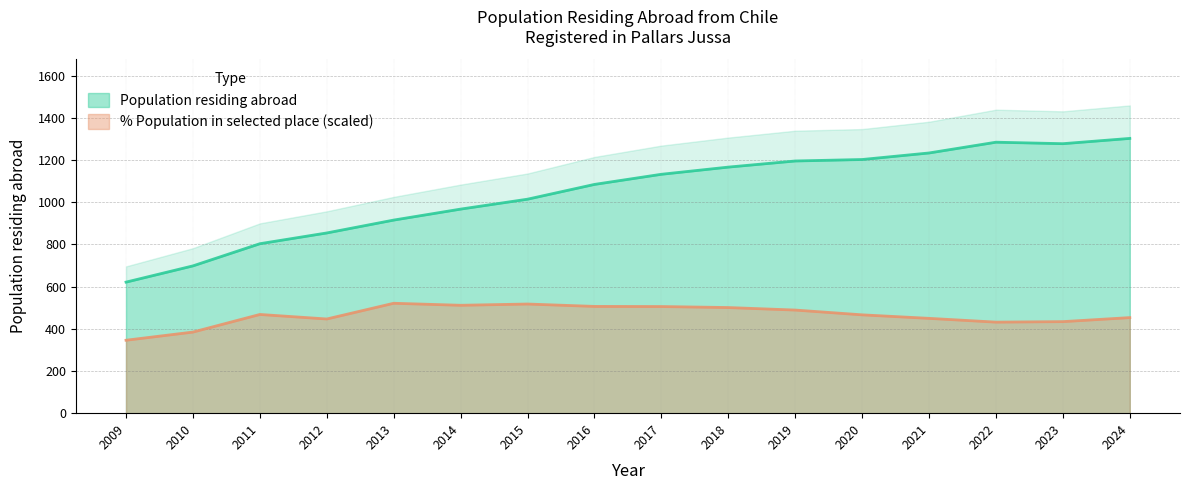

Is it true that Population residing abroad equals 1302.0 at 2024?

True